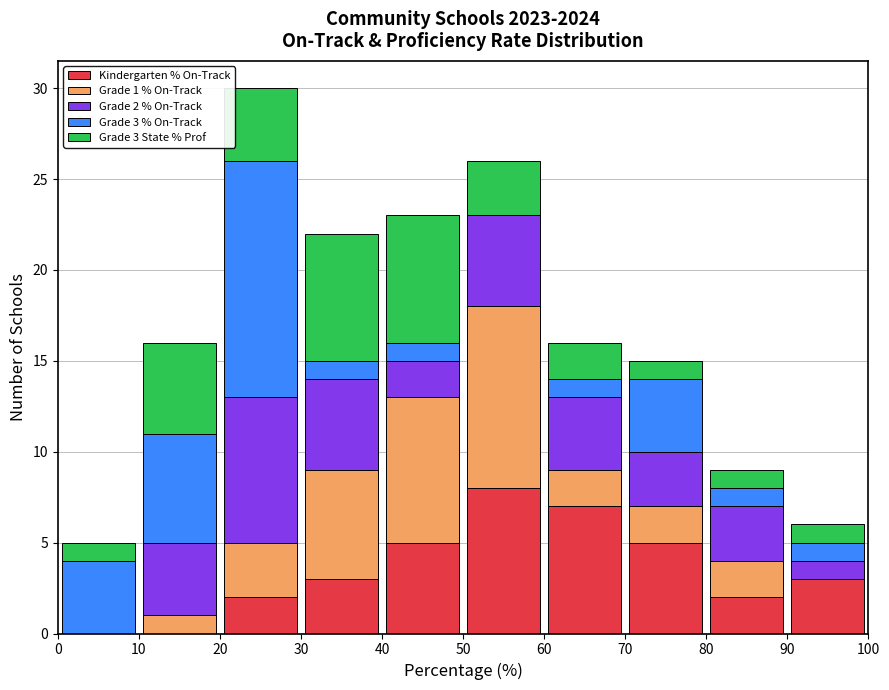

Which range on the x-axis has the tallest stacked bar (by total height)?

20 to 30